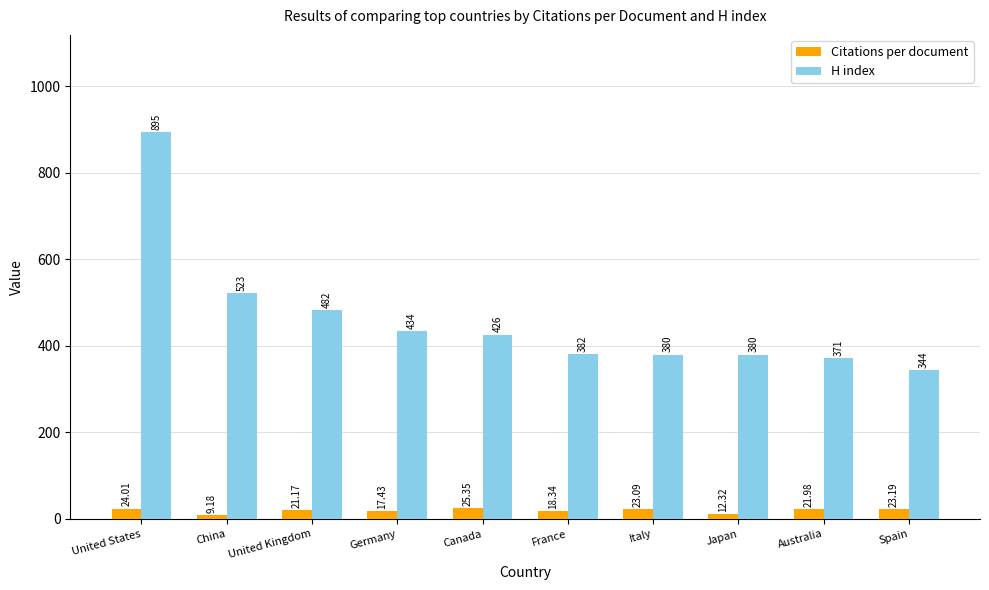

How many bars are there in total?

20